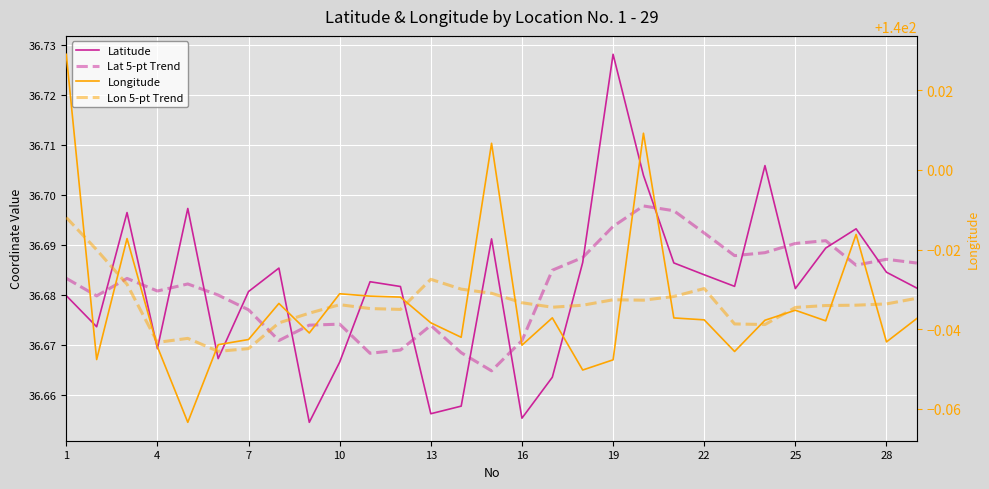

Which series has the widest spread of values?

Longitude